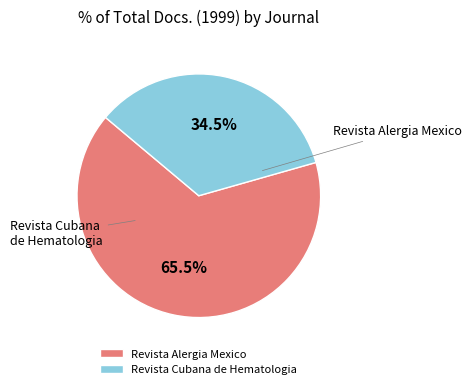

Which slice represents more than half of the pie?

Revista Alergia Mexico